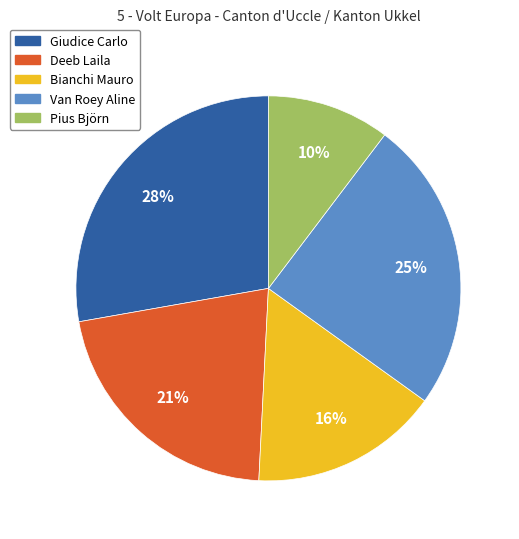

Which slice is the smallest?

Pius Björn